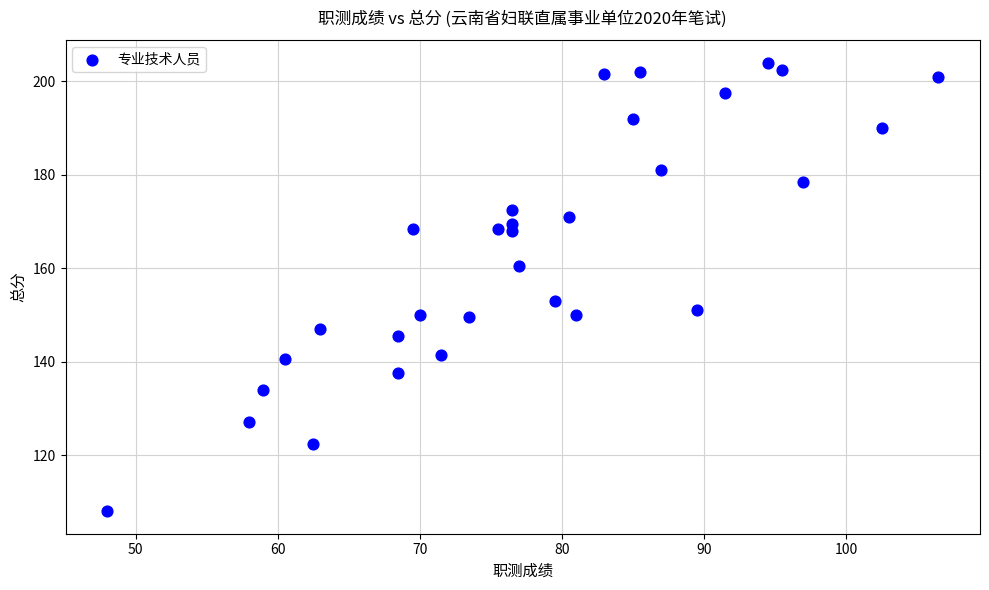

What Y value in the scatter plot is closest to 156?

153.0